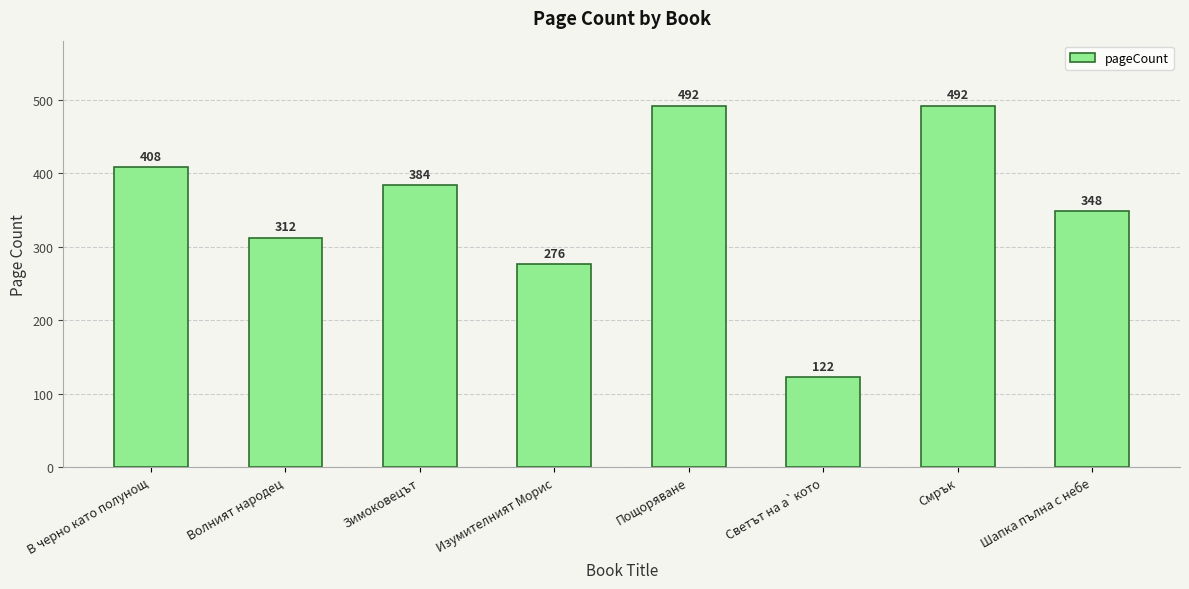

Which label corresponds to the smallest value in the chart?

Светът на а`кото